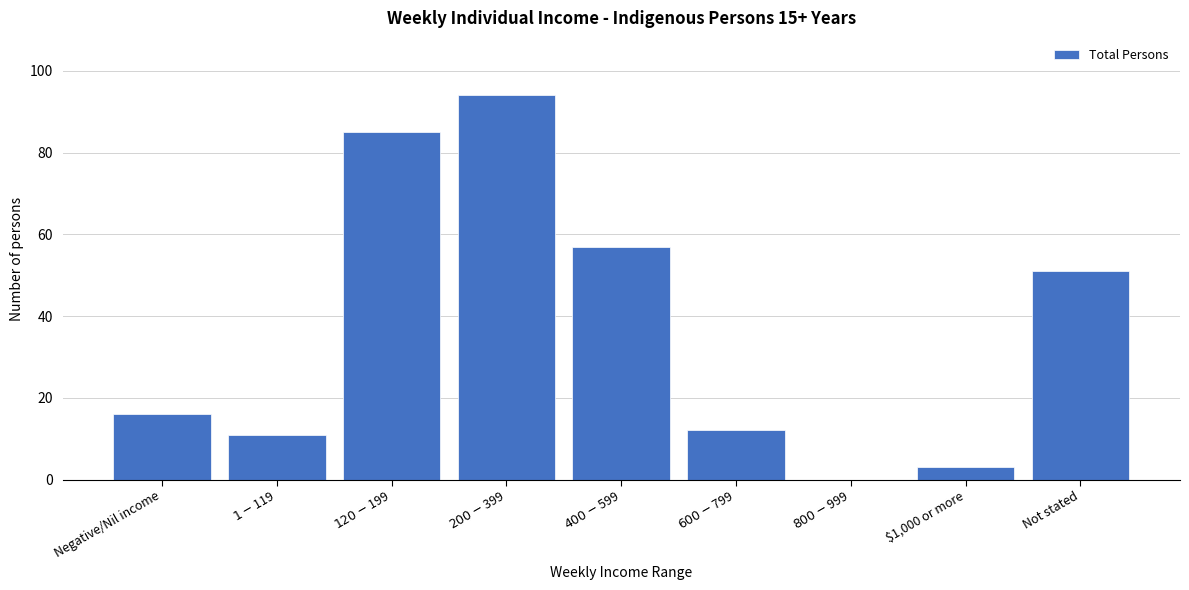

The value at $1,000 or more is 3. True or false?

True